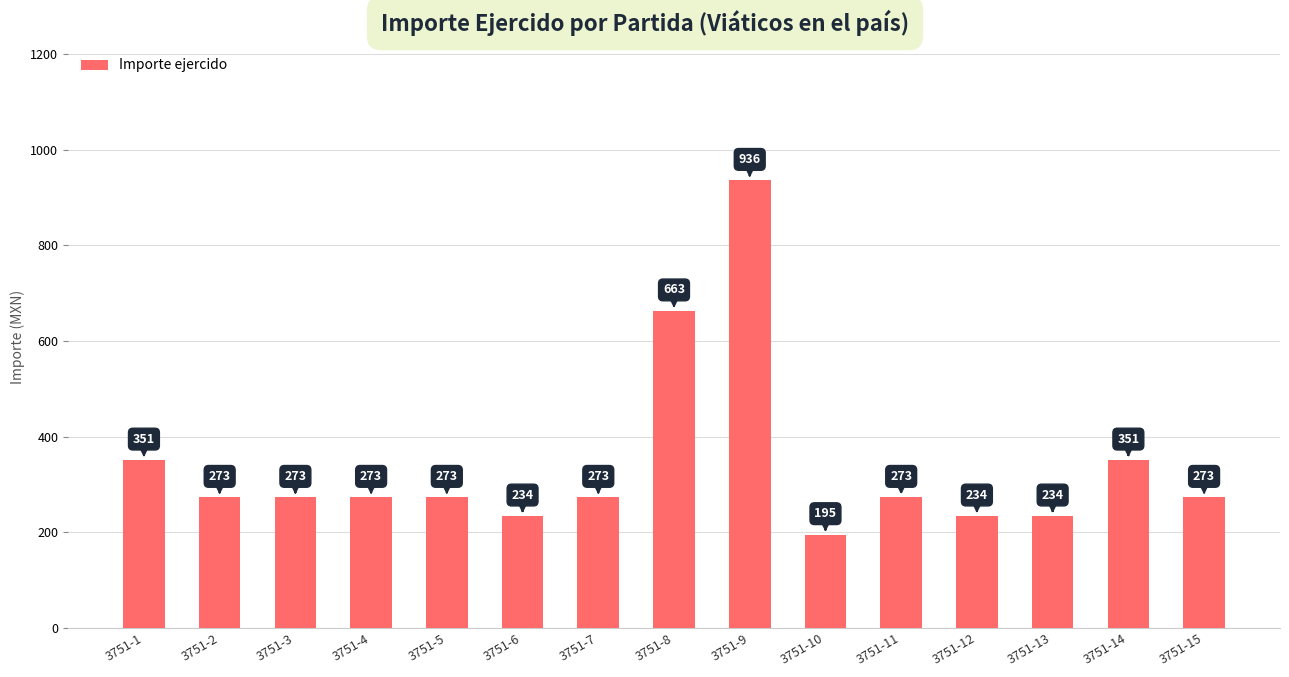

What is the change in value from 3751-7 to 3751-14?

+78